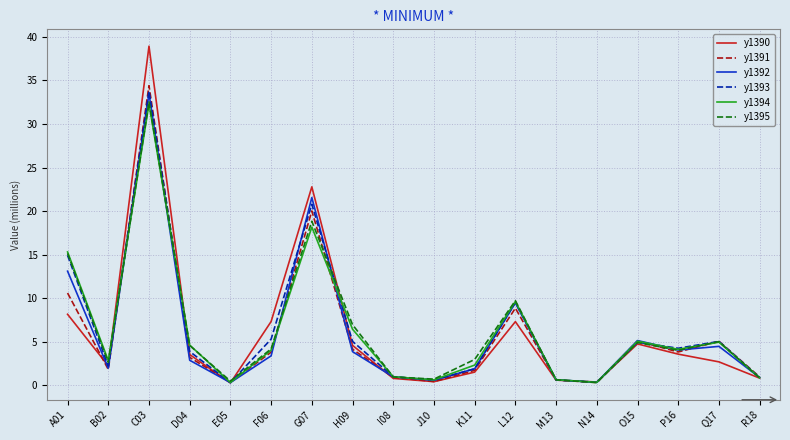

How many series are shown in this chart?

6